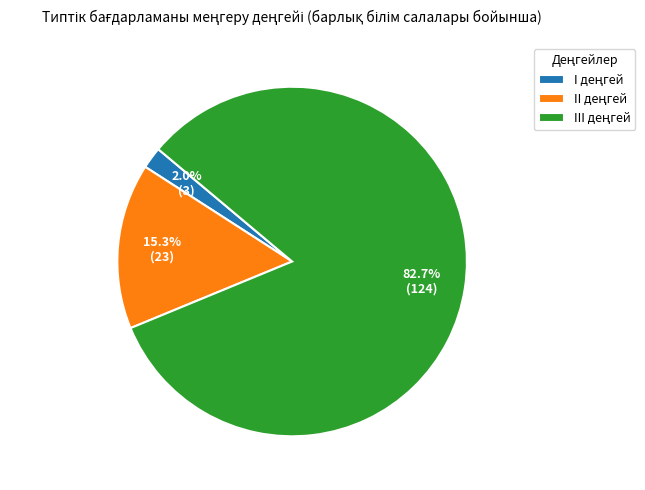

Does any single category account for the majority?

Yes